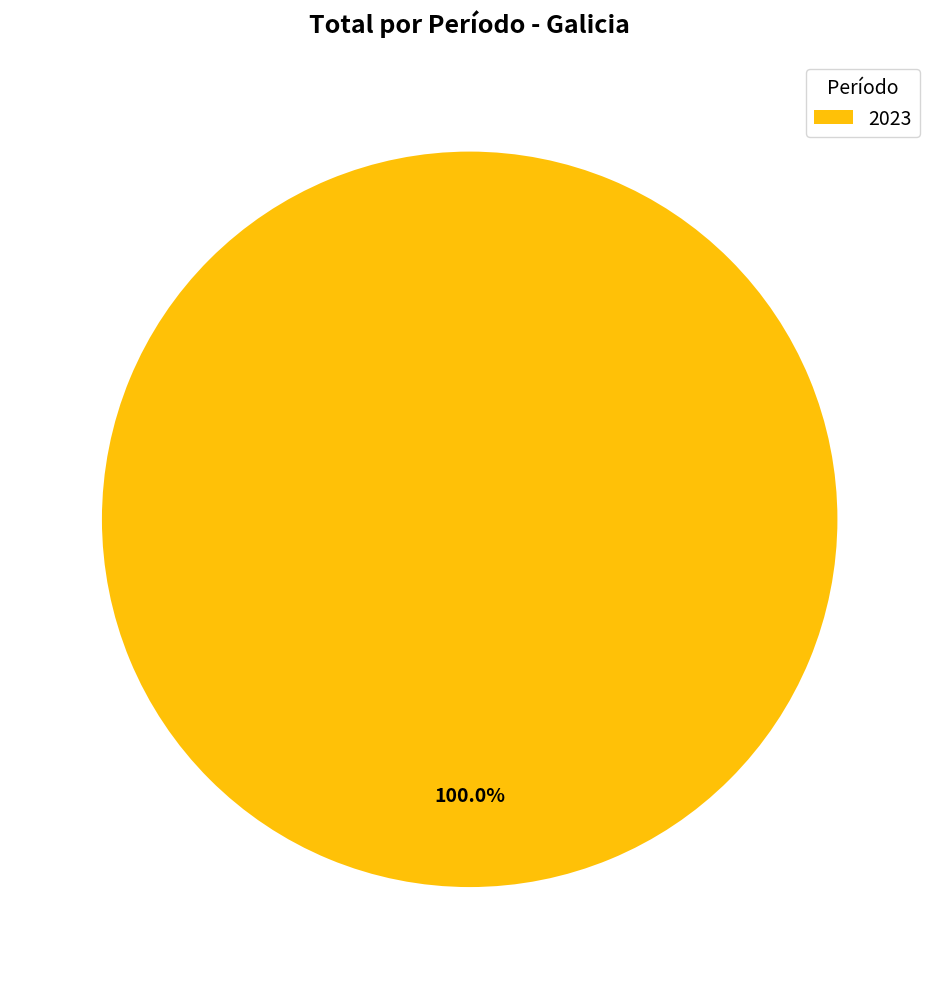

Count the number of slices in the pie.

1